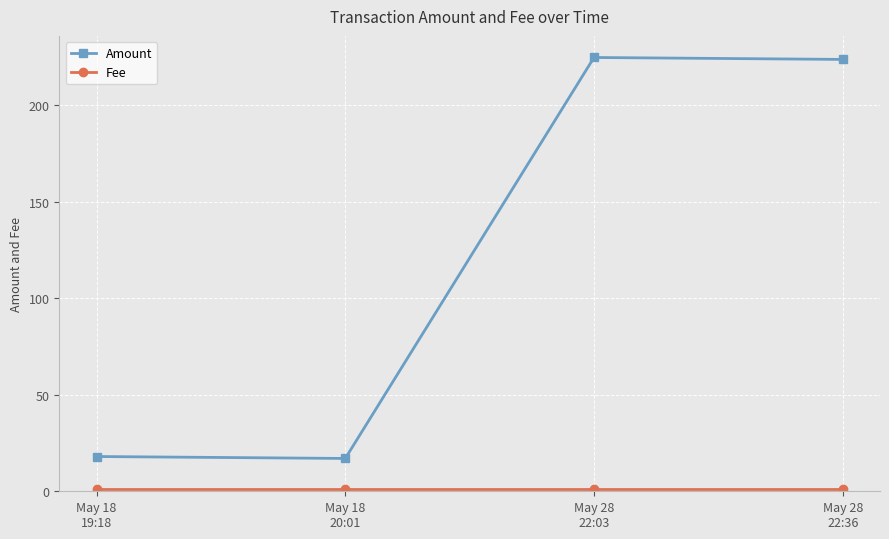

What is the label of the 1st point from the right?

May 28
22:36